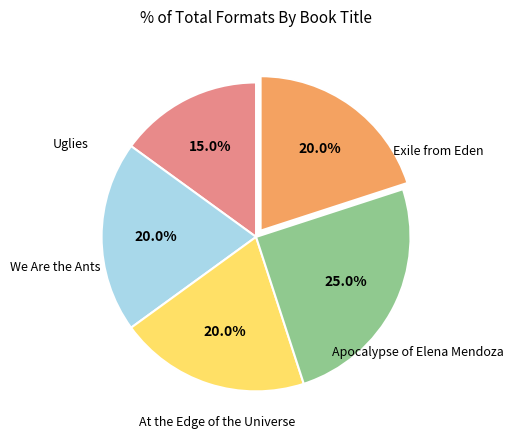

Does any single category account for the majority?

No